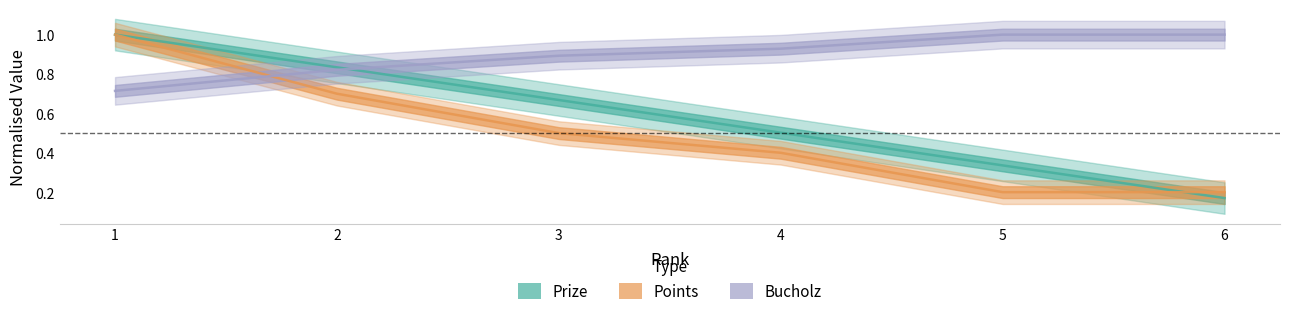

Which series ends up on top after the final intersection of Points and Bucholz?

Bucholz